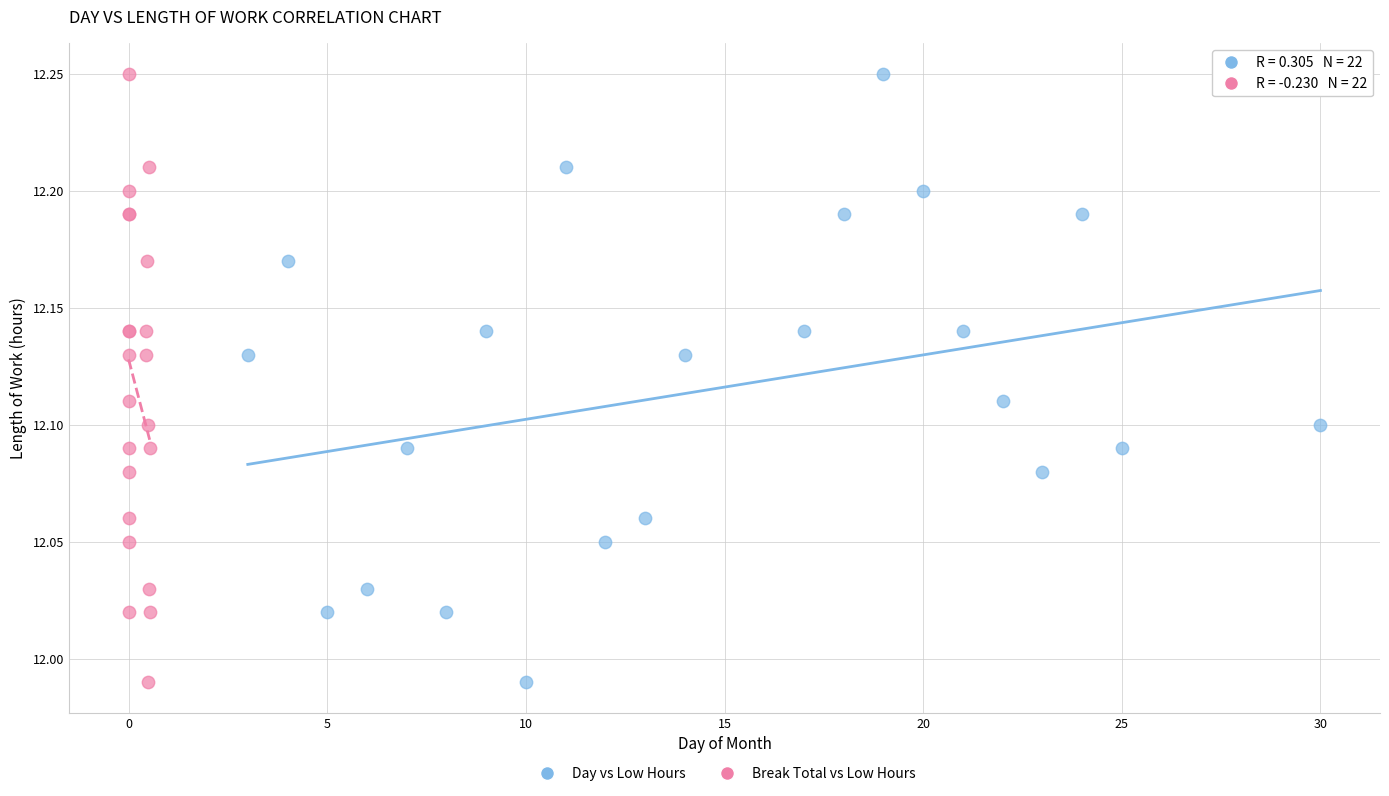

What are all the series names shown in the legend?

Day vs Low Hours, Break Total vs Low Hours